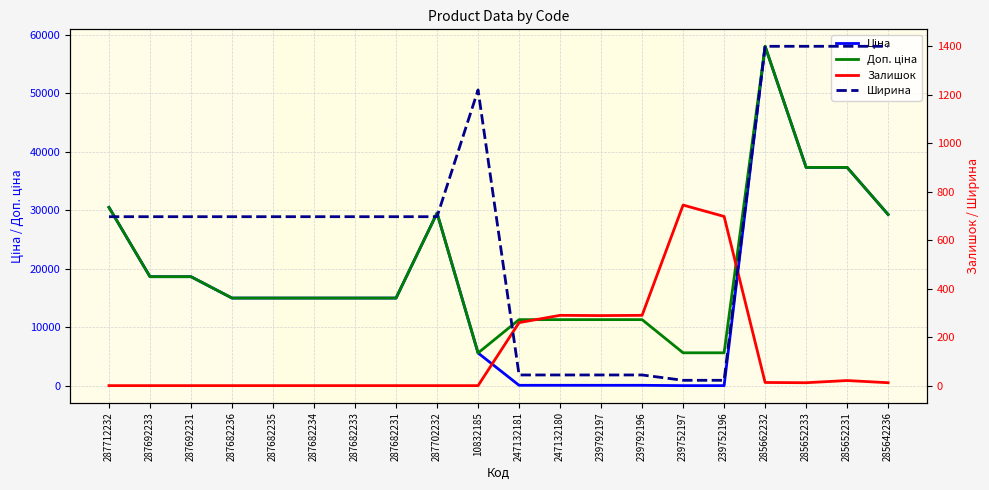

The value of Ширина at 287682231 is 357.5. True or false?

False